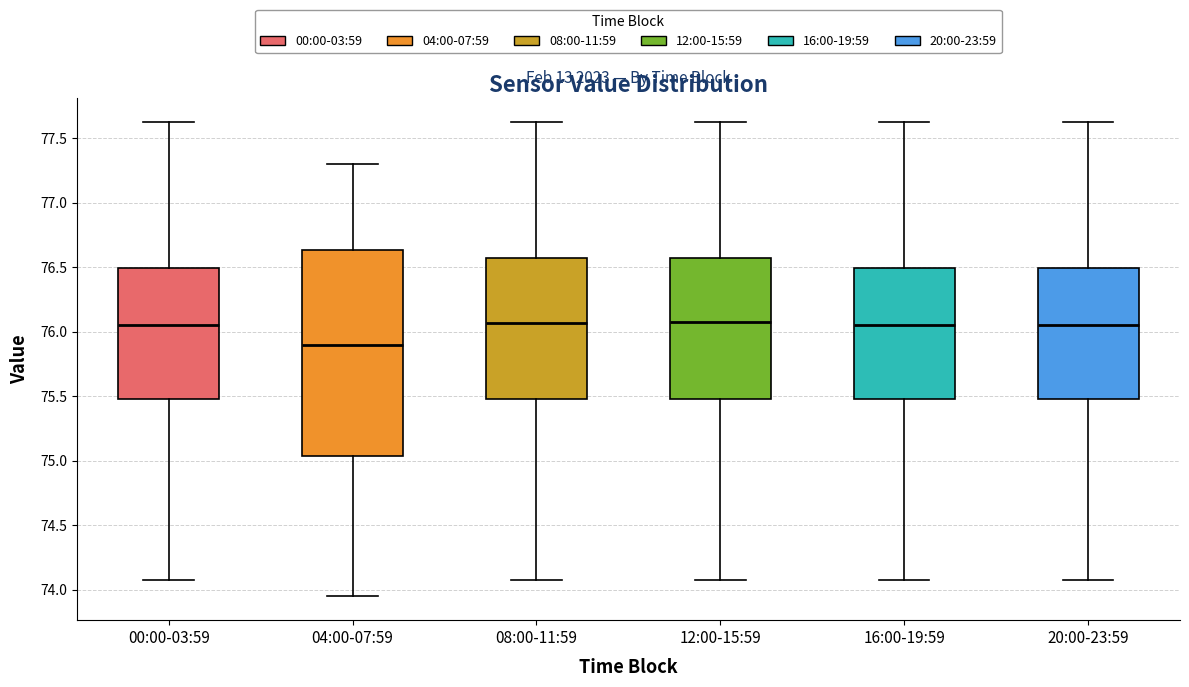

Reading left to right, transcribe this box plot: for each box, give where its median line is, the range the box spans, and where its two whiskers end, as read against the y-axis. The values are not printed on the chart, so give them approximately, as read against the axis.

00:00-03:59: median 76.05, box 75.50 to 76.50, whiskers 74.10 to 77.65
04:00-07:59: median 75.90, box 75.05 to 76.65, whiskers 73.95 to 77.30
08:00-11:59: median 76.05, box 75.50 to 76.55, whiskers 74.10 to 77.65
12:00-15:59: median 76.10, box 75.50 to 76.55, whiskers 74.10 to 77.65
16:00-19:59: median 76.05, box 75.50 to 76.50, whiskers 74.10 to 77.65
20:00-23:59: median 76.05, box 75.50 to 76.50, whiskers 74.10 to 77.65